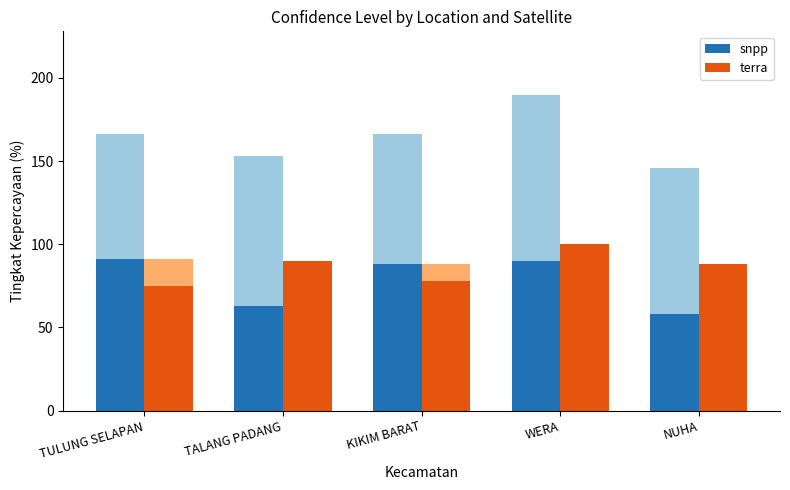

The value of terra at KIKIM BARAT is 117. True or false?

False